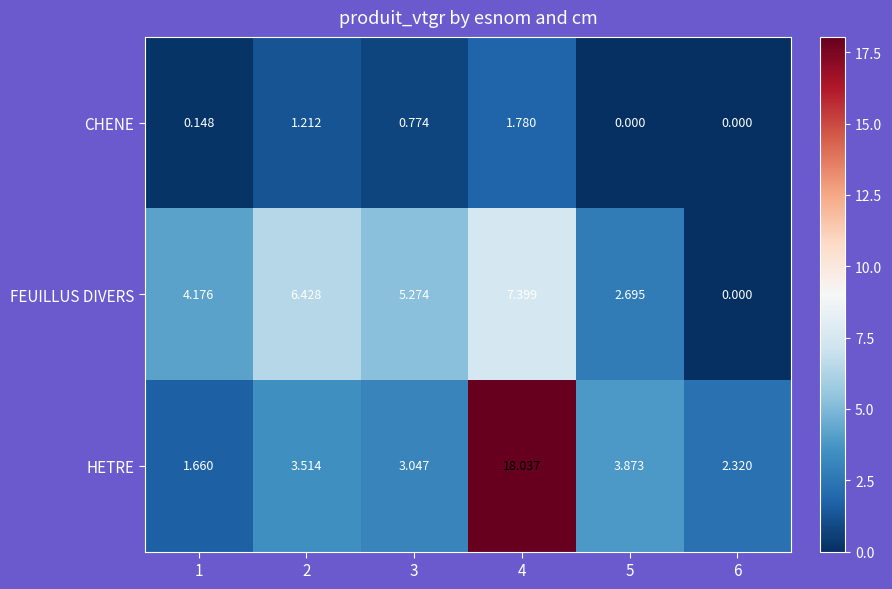

Which series has the largest range (max minus min)?

HETRE